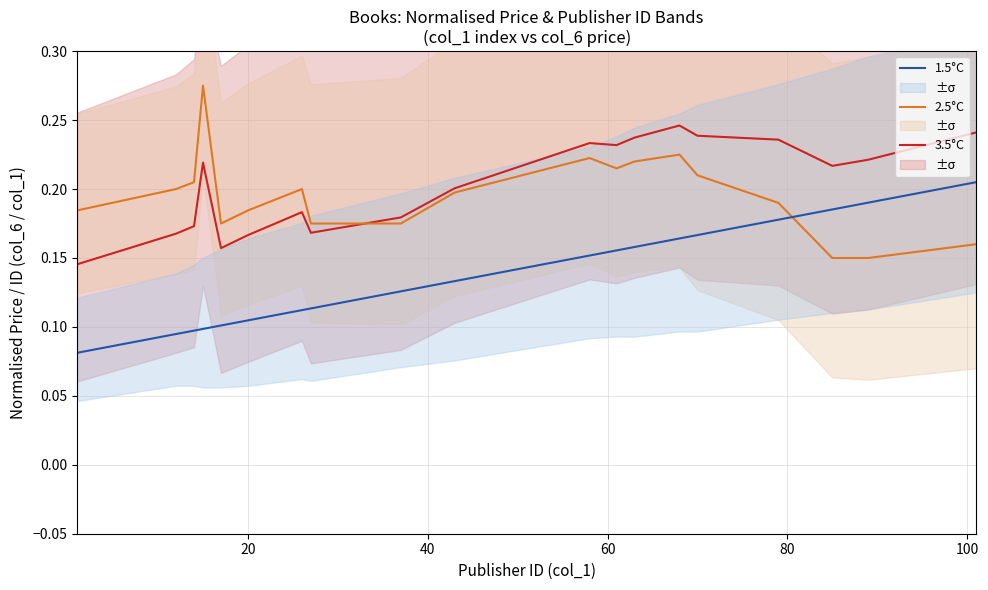

True or false: 1.5°C and 3.5°C intersect in this chart.

False